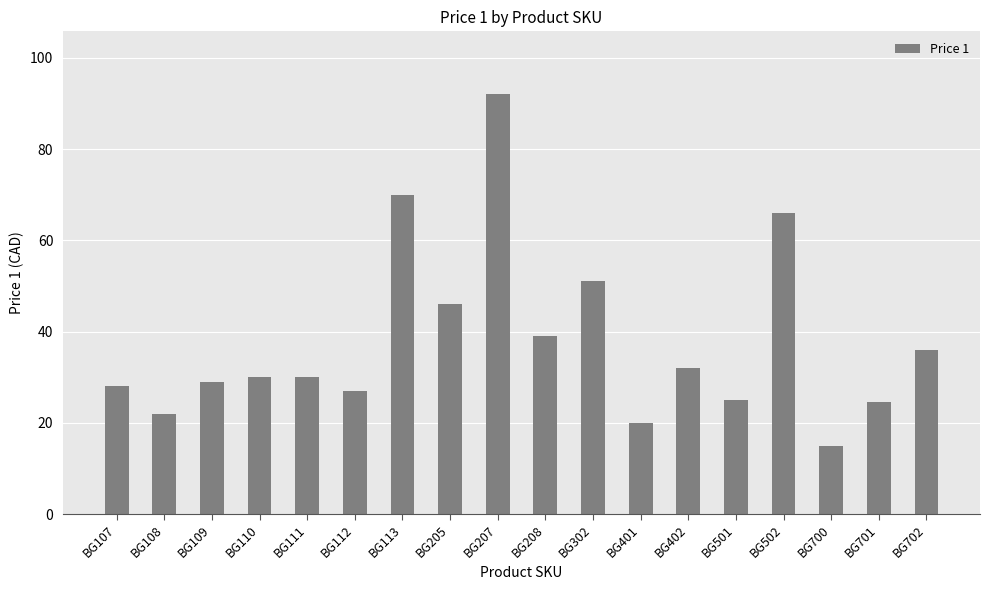

Reading left to right, list all the values displayed in this chart.

BG107=28.0	BG108=22.0	BG109=29.0	BG110=30.0	BG111=30.0	BG112=27.0	BG113=70.0	BG205=46.0	BG207=92.0	BG208=39.0	BG302=51.0	BG401=20.0	BG402=32.0	BG501=25.0	BG502=66.0	BG700=15.0	BG701=24.5	BG702=36.0